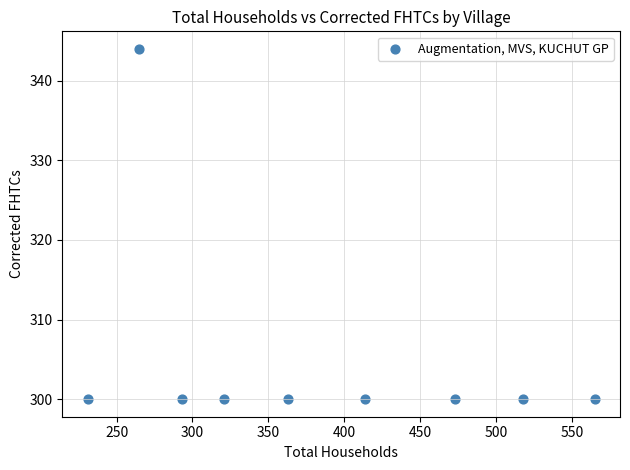

What is the average Y value?

305